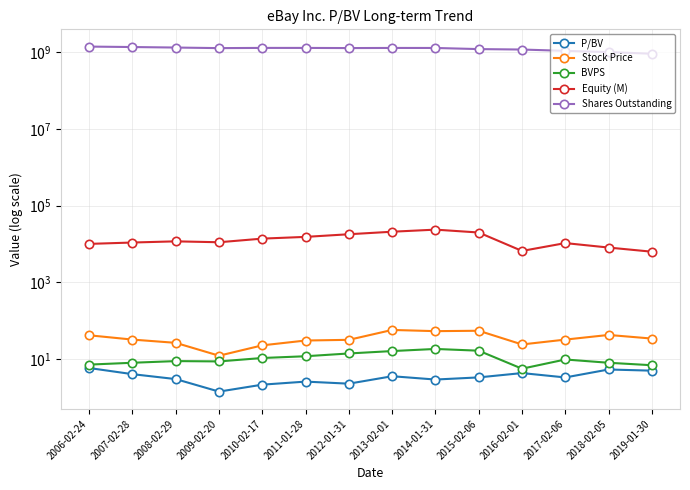

How many data points in BVPS are above 9?

7